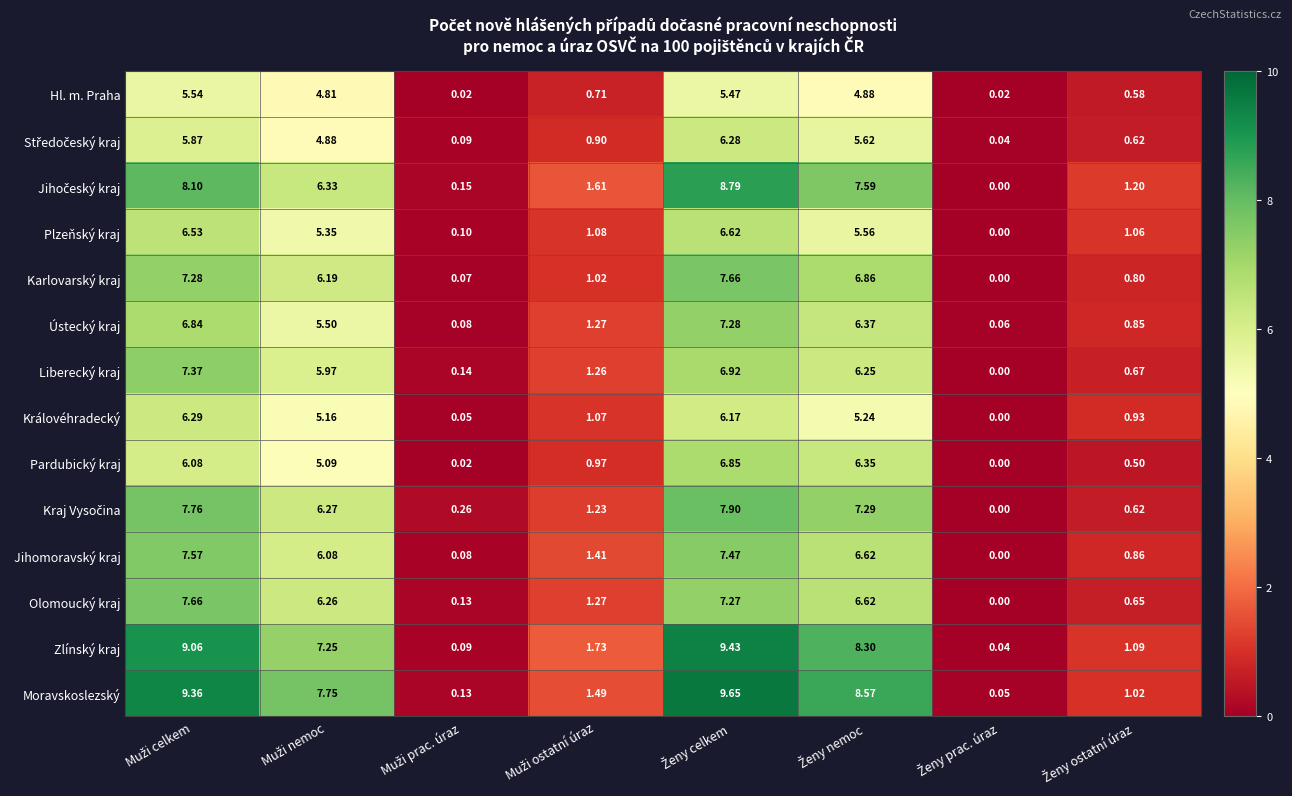

Which series has the largest total across all categories?

Moravskoslezský